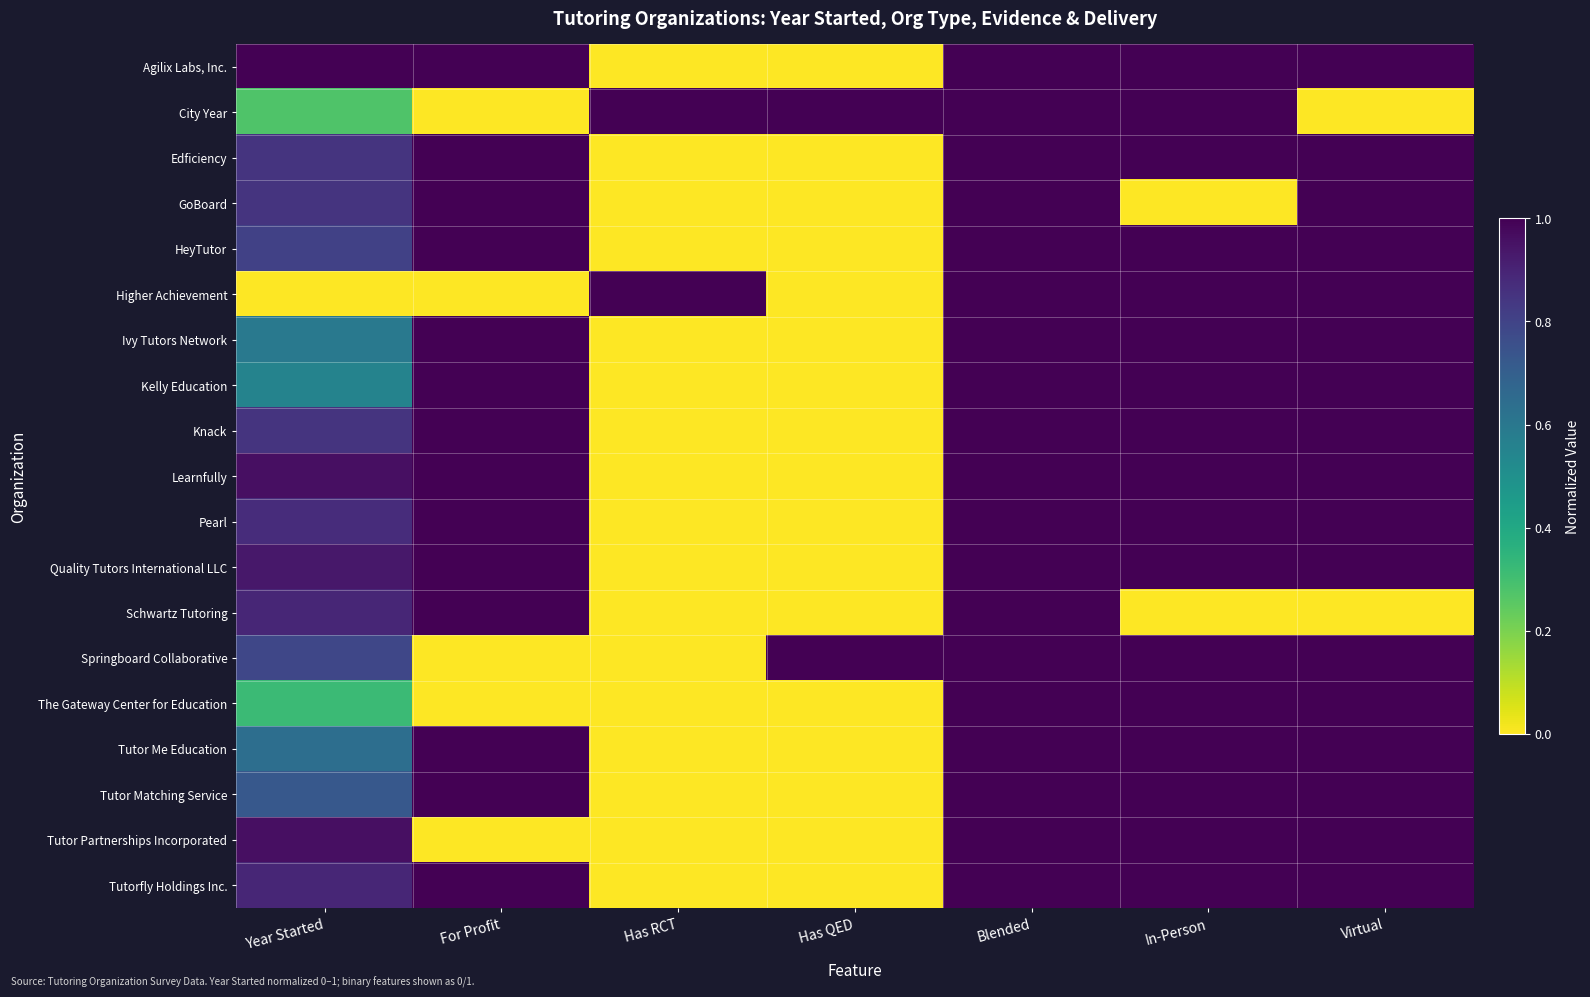

Reading left to right, extract all data points from this chart.

Agilix Labs, Inc.: Year Started=1.0	For Profit=1.0	Has RCT=0.0	Has QED=0.0	Blended=1.0	In-Person=1.0	Virtual=1.0
City Year: Year Started=0.3	For Profit=0.0	Has RCT=1.0	Has QED=1.0	Blended=1.0	In-Person=1.0	Virtual=0.0
Edficiency: Year Started=0.9	For Profit=1.0	Has RCT=0.0	Has QED=0.0	Blended=1.0	In-Person=1.0	Virtual=1.0
GoBoard: Year Started=0.9	For Profit=1.0	Has RCT=0.0	Has QED=0.0	Blended=1.0	In-Person=0.0	Virtual=1.0
HeyTutor: Year Started=0.8	For Profit=1.0	Has RCT=0.0	Has QED=0.0	Blended=1.0	In-Person=1.0	Virtual=1.0
Higher Achievement: Year Started=0.0	For Profit=0.0	Has RCT=1.0	Has QED=0.0	Blended=1.0	In-Person=1.0	Virtual=1.0
Ivy Tutors Network: Year Started=0.6	For Profit=1.0	Has RCT=0.0	Has QED=0.0	Blended=1.0	In-Person=1.0	Virtual=1.0
Kelly Education: Year Started=0.6	For Profit=1.0	Has RCT=0.0	Has QED=0.0	Blended=1.0	In-Person=1.0	Virtual=1.0
Knack: Year Started=0.9	For Profit=1.0	Has RCT=0.0	Has QED=0.0	Blended=1.0	In-Person=1.0	Virtual=1.0
Learnfully: Year Started=1.0	For Profit=1.0	Has RCT=0.0	Has QED=0.0	Blended=1.0	In-Person=1.0	Virtual=1.0
Pearl: Year Started=0.9	For Profit=1.0	Has RCT=0.0	Has QED=0.0	Blended=1.0	In-Person=1.0	Virtual=1.0
Quality Tutors International LLC: Year Started=0.9	For Profit=1.0	Has RCT=0.0	Has QED=0.0	Blended=1.0	In-Person=1.0	Virtual=1.0
Schwartz Tutoring: Year Started=0.9	For Profit=1.0	Has RCT=0.0	Has QED=0.0	Blended=1.0	In-Person=0.0	Virtual=0.0
Springboard Collaborative: Year Started=0.8	For Profit=0.0	Has RCT=0.0	Has QED=1.0	Blended=1.0	In-Person=1.0	Virtual=1.0
The Gateway Center for Education: Year Started=0.3	For Profit=0.0	Has RCT=0.0	Has QED=0.0	Blended=1.0	In-Person=1.0	Virtual=1.0
Tutor Me Education: Year Started=0.6	For Profit=1.0	Has RCT=0.0	Has QED=0.0	Blended=1.0	In-Person=1.0	Virtual=1.0
Tutor Matching Service: Year Started=0.7	For Profit=1.0	Has RCT=0.0	Has QED=0.0	Blended=1.0	In-Person=1.0	Virtual=1.0
Tutor Partnerships Incorporated: Year Started=1.0	For Profit=0.0	Has RCT=0.0	Has QED=0.0	Blended=1.0	In-Person=1.0	Virtual=1.0
Tutorfly Holdings Inc.: Year Started=0.9	For Profit=1.0	Has RCT=0.0	Has QED=0.0	Blended=1.0	In-Person=1.0	Virtual=1.0